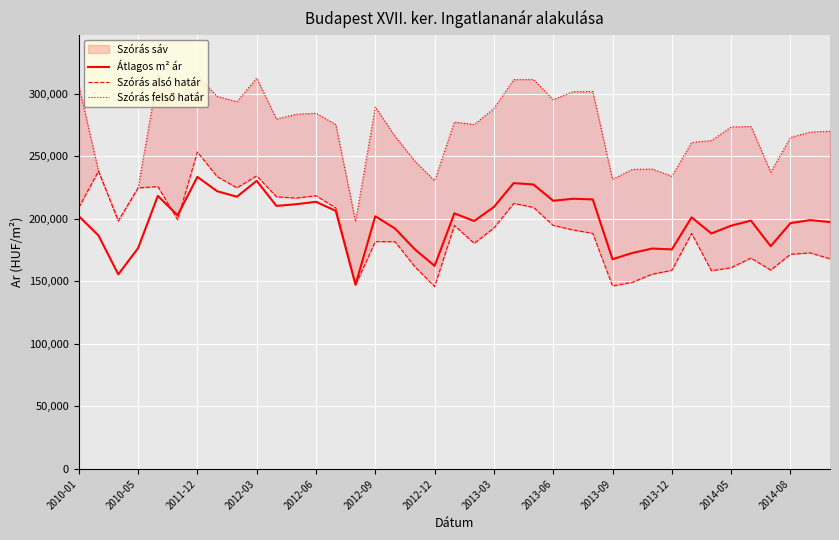

What is the difference between the highest and lowest values at 34?

105226